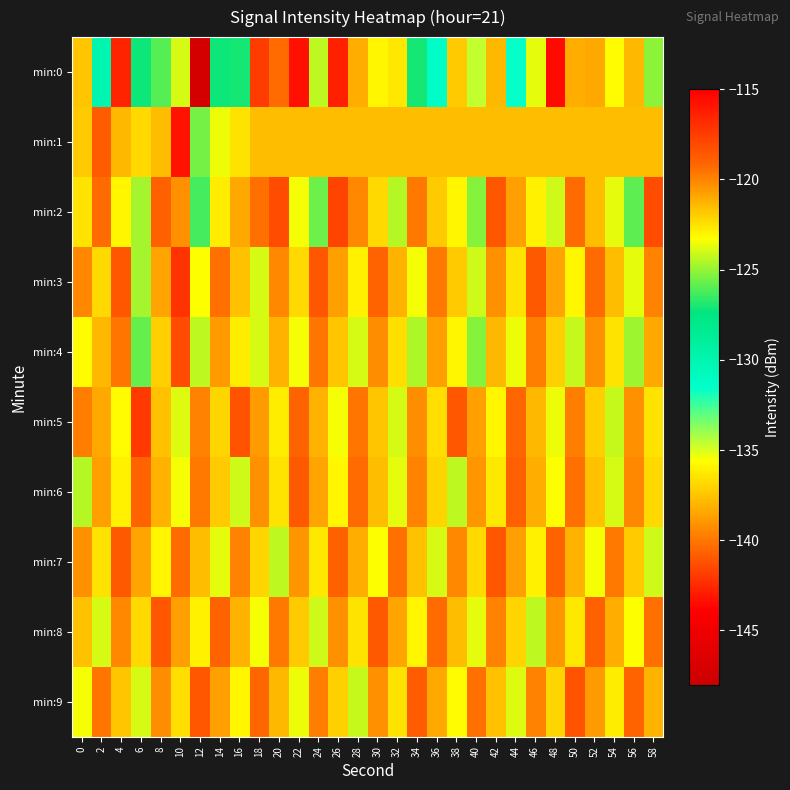

Reading left to right, list all the values displayed in this chart.

min:0: 0=-121.8	2=-130.0	4=-116.5	6=-127.2	8=-126.0	10=-123.9	12=-147.2	14=-127.2	16=-127.1	18=-117.5	20=-119.4	22=-115.7	24=-124.4	26=-116.4	28=-121.1	30=-123.1	32=-122.6	34=-127.0	36=-131.3	38=-122.0	40=-134.6	42=-121.4	44=-131.5	46=-123.6	48=-115.4	50=-121.2	52=-120.9	54=-123.1	56=-121.4	58=-125.2
min:1: 0=-121.8	2=-118.9	4=-121.4	6=-122.3	8=-121.5	10=-115.9	12=-125.6	14=-123.5	16=-122.6	18=-121.5	20=-121.5	22=-121.5	24=-121.5	26=-121.5	28=-121.5	30=-121.5	32=-121.5	34=-121.5	36=-121.5	38=-121.5	40=-121.5	42=-121.5	44=-121.5	46=-121.5	48=-121.5	50=-121.5	52=-121.5	54=-121.5	56=-121.5	58=-121.5
min:2: 0=-122.5	2=-119.3	4=-123.1	6=-124.7	8=-118.9	10=-120.4	12=-126.3	14=-122.8	16=-121.0	18=-119.5	20=-118.2	22=-123.4	24=-125.6	26=-117.8	28=-120.1	30=-122.3	32=-124.5	34=-119.7	36=-121.9	38=-123.1	40=-125.3	42=-118.5	44=-120.7	46=-122.9	48=-124.1	50=-119.3	52=-121.5	54=-123.7	56=-125.9	58=-118.1
min:3: 0=-120.1	2=-122.3	4=-118.5	6=-124.7	8=-120.9	10=-117.1	12=-123.3	14=-119.5	16=-121.7	18=-123.9	20=-120.1	22=-122.3	24=-118.5	26=-120.7	28=-122.9	30=-119.1	32=-121.3	34=-123.5	36=-119.7	38=-121.9	40=-124.1	42=-120.3	44=-122.5	46=-118.7	48=-120.9	50=-123.1	52=-119.3	54=-121.5	56=-123.7	58=-119.9
min:4: 0=-123.2	2=-121.4	4=-119.6	6=-125.8	8=-122.0	10=-118.2	12=-124.4	14=-120.6	16=-122.8	18=-124.0	20=-121.2	22=-123.4	24=-119.6	26=-121.8	28=-124.0	30=-120.2	32=-122.4	34=-124.6	36=-120.8	38=-123.0	40=-125.2	42=-121.4	44=-123.6	46=-119.8	48=-122.0	50=-124.2	52=-120.4	54=-122.6	56=-124.8	58=-121.0
min:5: 0=-119.8	2=-121.0	4=-123.2	6=-117.4	8=-121.6	10=-123.8	12=-120.0	14=-122.2	16=-118.4	18=-120.6	20=-122.8	22=-119.0	24=-121.2	26=-123.4	28=-119.6	30=-121.8	32=-124.0	34=-120.2	36=-122.4	38=-118.6	40=-120.8	42=-123.0	44=-119.2	46=-121.4	48=-123.6	50=-119.8	52=-122.0	54=-124.2	56=-120.4	58=-122.6
min:6: 0=-124.5	2=-120.7	4=-122.9	6=-119.1	8=-121.3	10=-123.5	12=-119.7	14=-121.9	16=-124.1	18=-120.3	20=-122.5	22=-118.7	24=-120.9	26=-123.1	28=-119.3	30=-121.5	32=-123.7	34=-119.9	36=-122.1	38=-124.3	40=-120.5	42=-122.7	44=-118.9	46=-121.1	48=-123.3	50=-119.5	52=-121.7	54=-123.9	56=-120.1	58=-122.3
min:7: 0=-120.3	2=-122.5	4=-118.7	6=-120.9	8=-123.1	10=-119.3	12=-121.5	14=-123.7	16=-119.9	18=-122.1	20=-124.3	22=-120.5	24=-122.7	26=-118.9	28=-121.1	30=-123.3	32=-119.5	34=-121.7	36=-123.9	38=-120.1	40=-122.3	42=-118.5	44=-120.7	46=-122.9	48=-119.1	50=-121.3	52=-123.5	54=-119.7	56=-121.9	58=-124.1
min:8: 0=-121.7	2=-123.9	4=-120.1	6=-122.3	8=-118.5	10=-120.7	12=-122.9	14=-119.1	16=-121.3	18=-123.5	20=-119.7	22=-121.9	24=-124.1	26=-120.3	28=-122.5	30=-118.7	32=-120.9	34=-123.1	36=-119.3	38=-121.5	40=-123.7	42=-119.9	44=-122.1	46=-124.3	48=-120.5	50=-122.7	52=-118.9	54=-121.1	56=-123.3	58=-119.5
min:9: 0=-123.4	2=-119.6	4=-121.8	6=-124.0	8=-120.2	10=-122.4	12=-118.6	14=-120.8	16=-123.0	18=-119.2	20=-121.4	22=-123.6	24=-119.8	26=-122.0	28=-124.2	30=-120.4	32=-122.6	34=-118.8	36=-121.0	38=-123.2	40=-119.4	42=-121.6	44=-123.8	46=-120.0	48=-122.2	50=-118.4	52=-120.6	54=-122.8	56=-119.0	58=-121.2